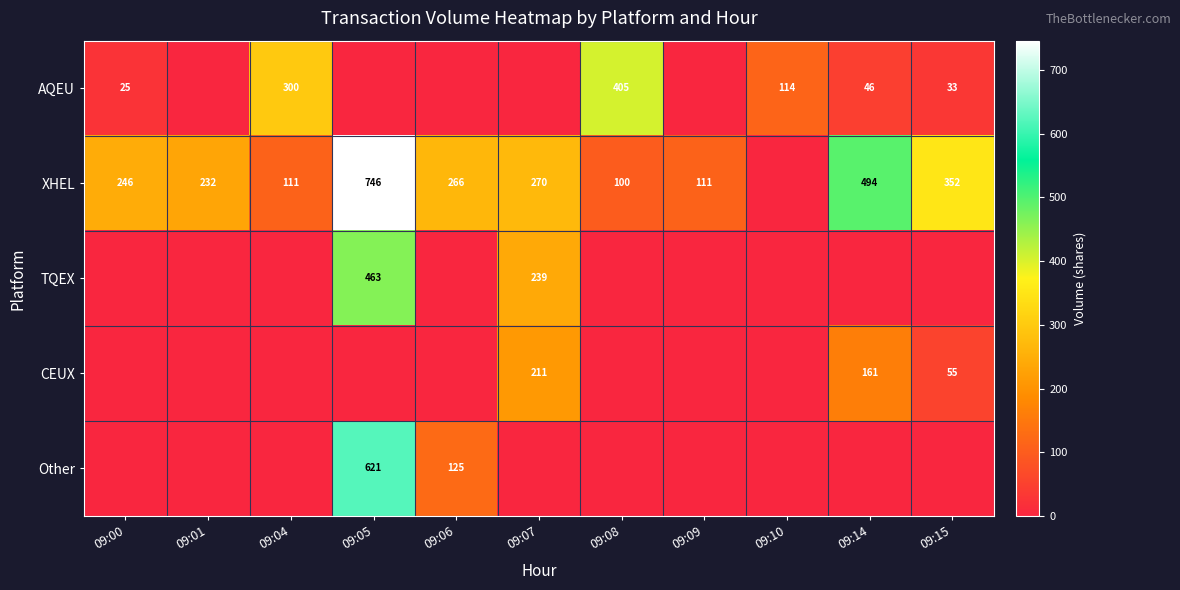

What is the sum of the AQEU values at 09:10 and 09:04?

414